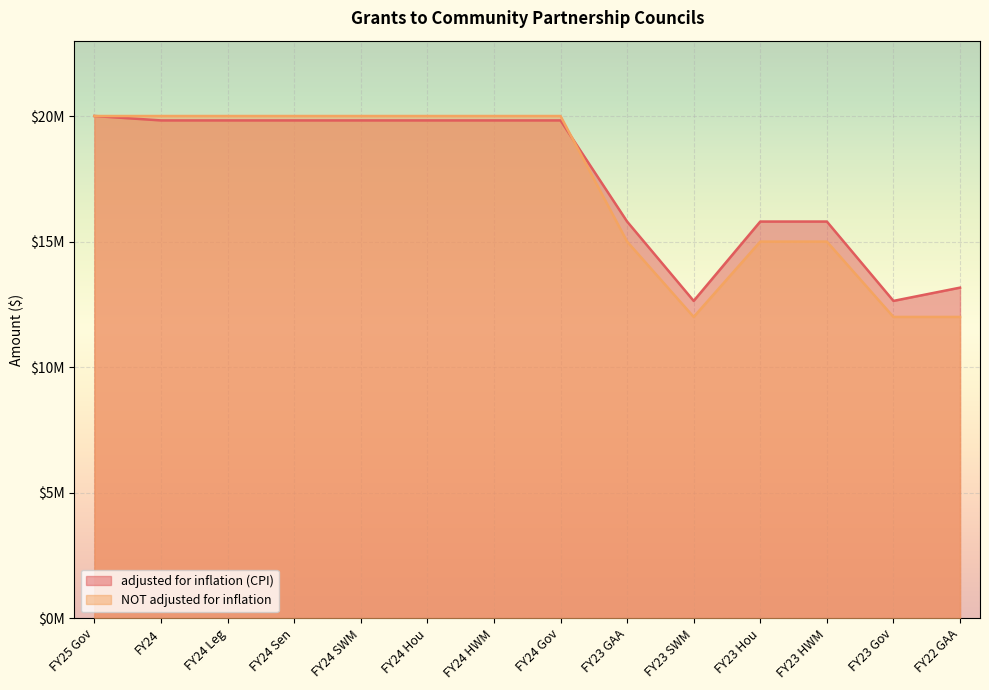

List the series in order of their overall mean, lowest first.

NOT adjusted for inflation, adjusted for inflation (CPI)